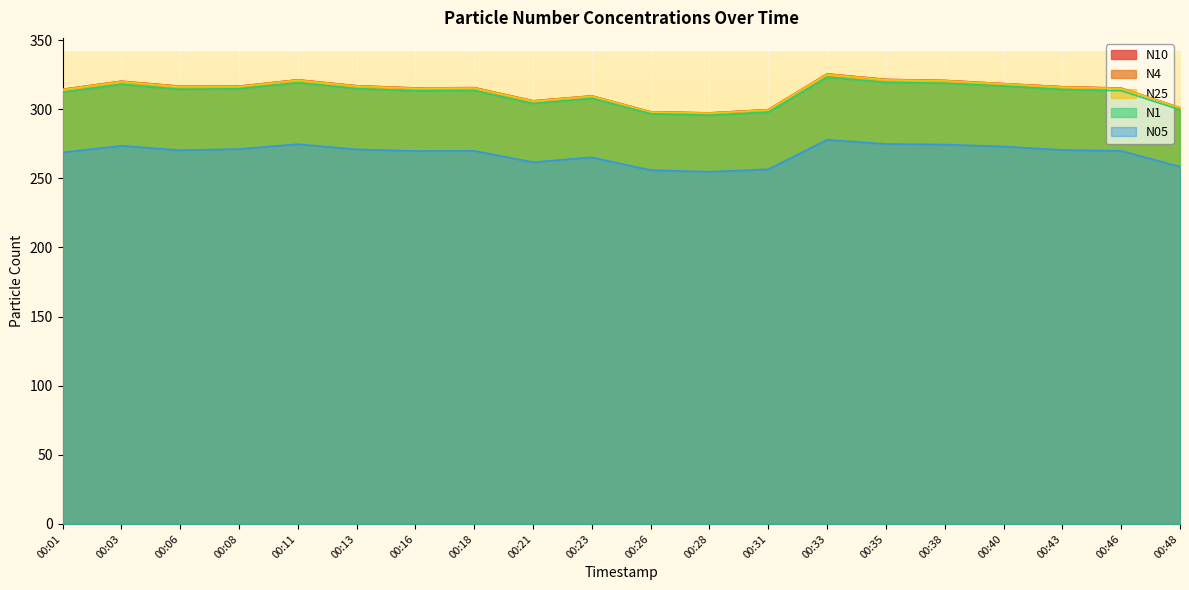

Where is N05 nearest to the value 266?

00:23